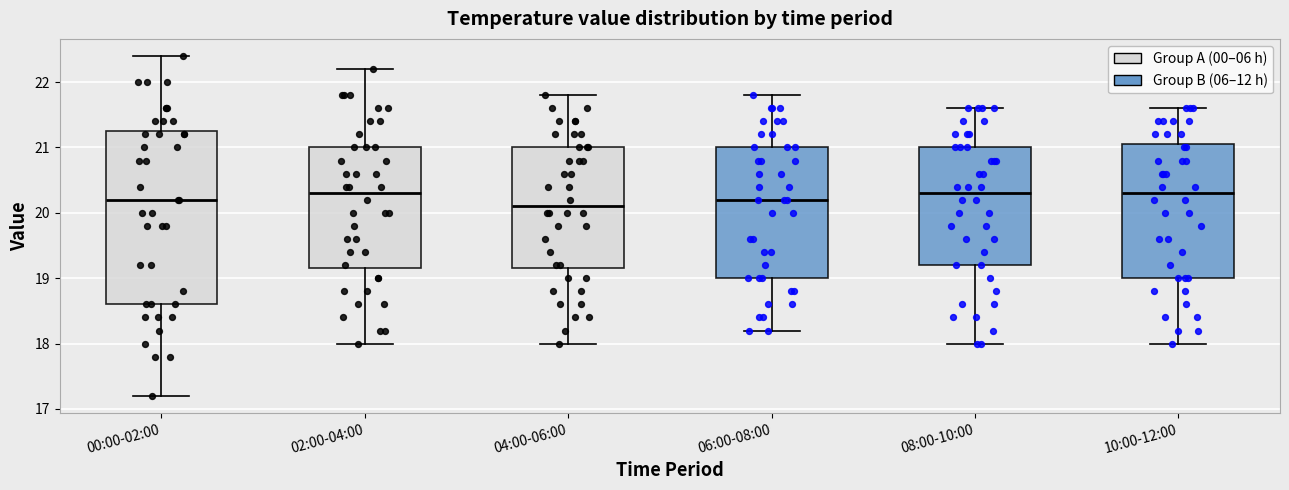

Which box is the tallest, from its lower edge to its upper edge?

00:00-02:00